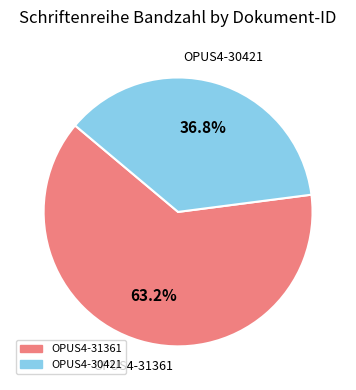

To the nearest percent, what percentage of the pie is OPUS4-30421?

37%